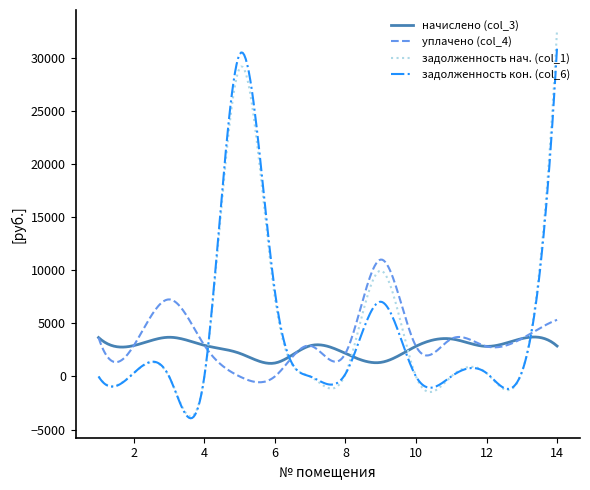

List the series in order of their peak value, lowest first.

начислено (col_3), уплачено (col_4), задолженность кон. (col_6), задолженность нач. (col_1)